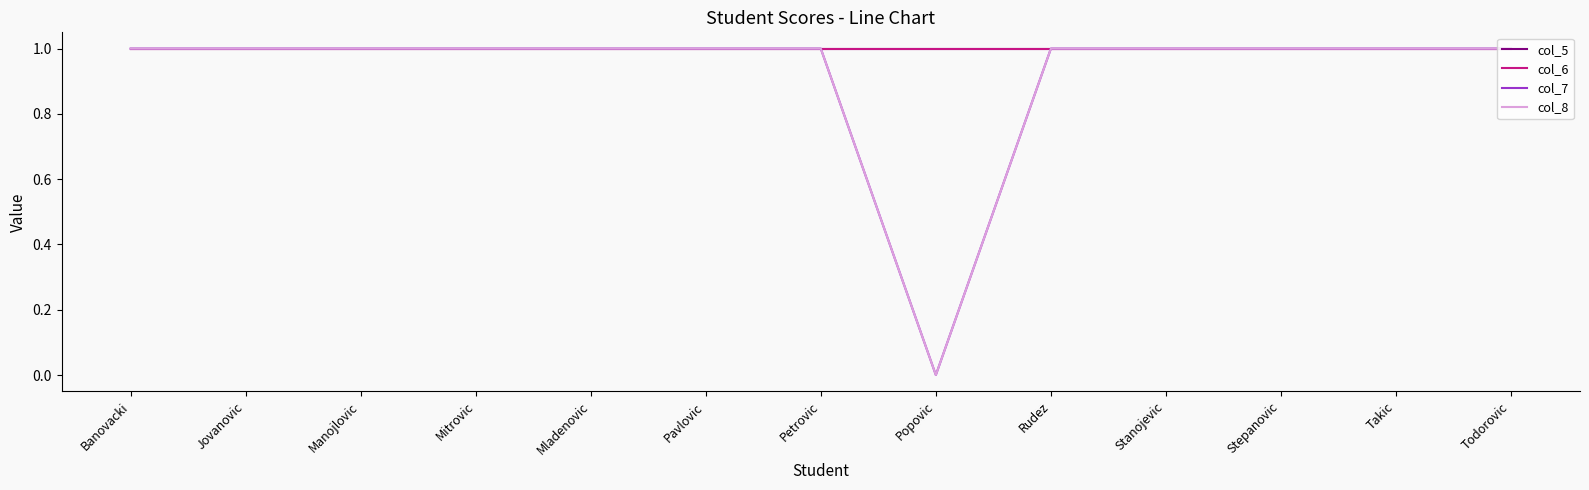

Does the chart have visible grid lines?

No